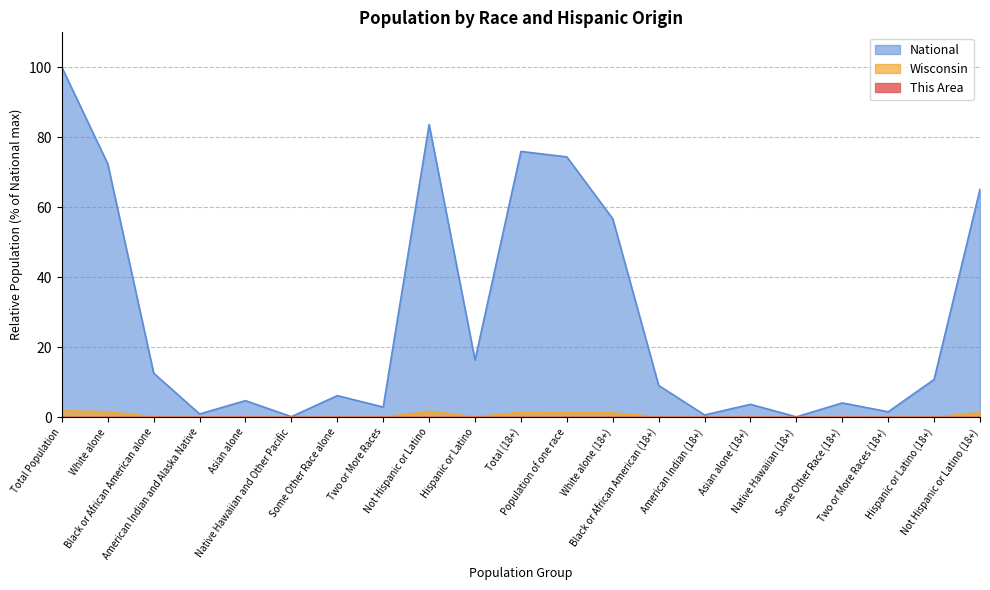

True or false: National and Wisconsin cross at least once.

False